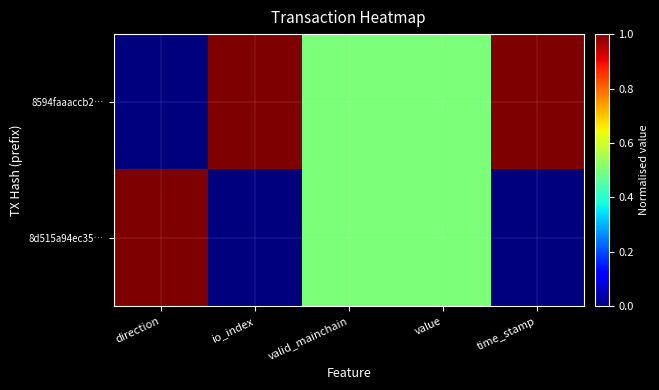

List the series in order of their overall mean, highest first.

8594faaaccb2…, 8d515a94ec35…